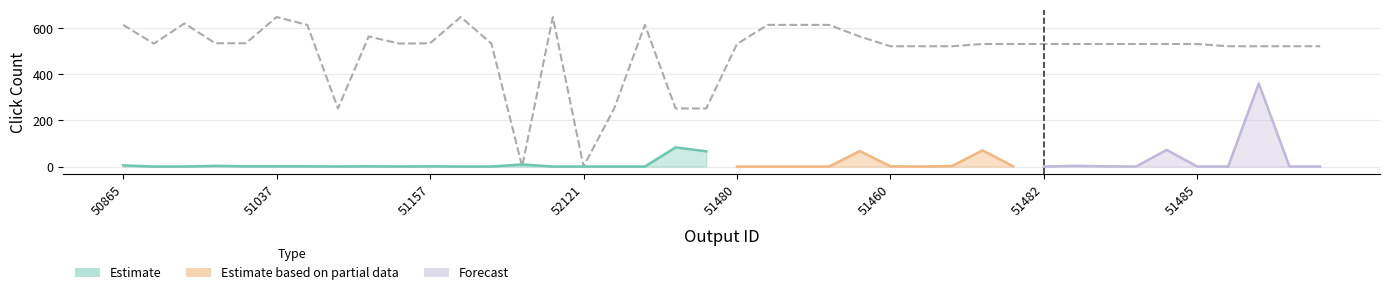

Rank the categories by value from highest to lowest.

51037, 51174, 51203, 51244, 50865, 50868, 51222, 51330, 50916, 50952, 51149, 50906, 51492, 51490, 51157, 50932, 51156, 50934, 51480, 51484, 51483, 51482, 51481, 51487, 51486, 51488, 51485, 51460, 51462, 51453, 51461, 51458, 51457, 51456, 51148, 51139, 51205, 51158, 50691, 52121